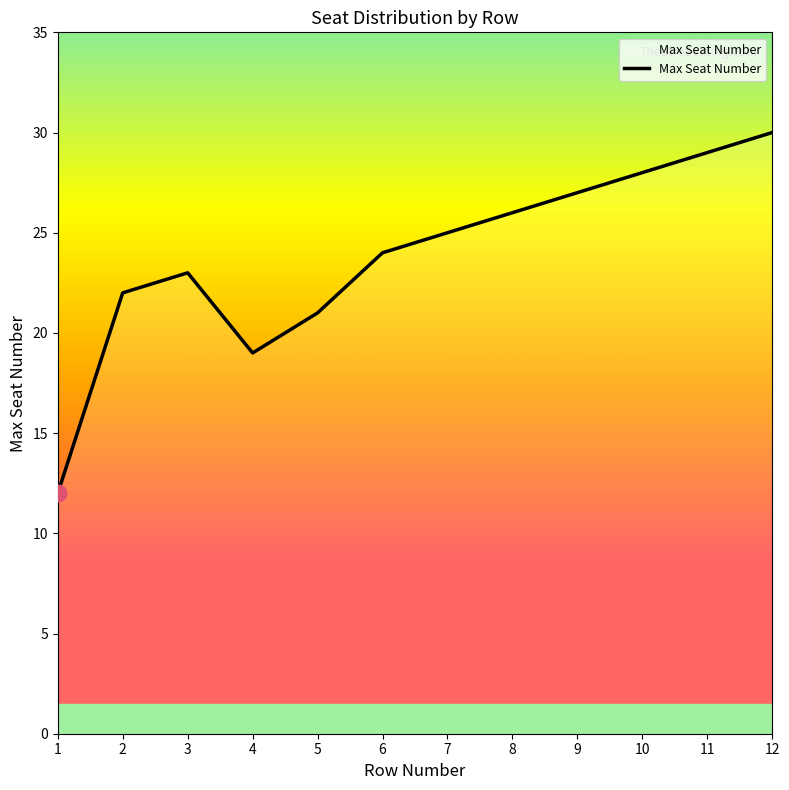

True or false: the data shows 23 at 3.

True